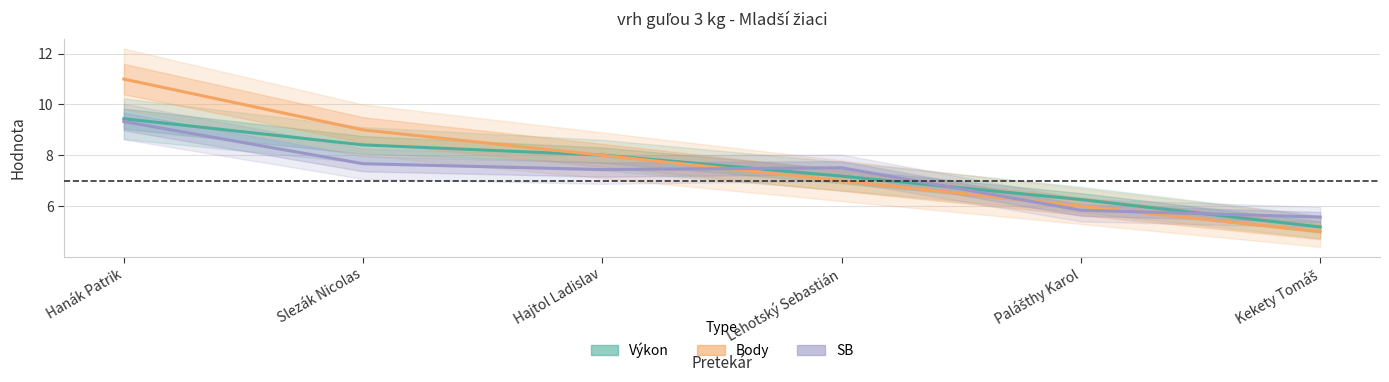

The value of SB at Hanák Patrik is 9.3. True or false?

True